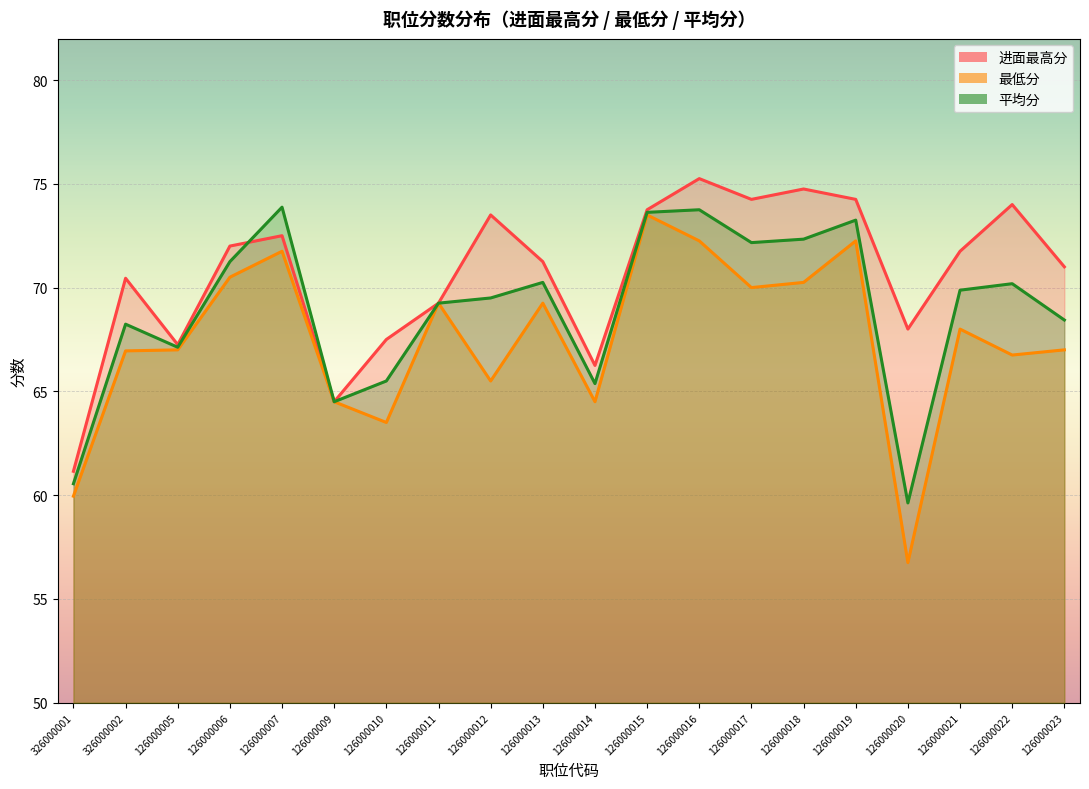

What is the average value of the 最低分 series?

67.5